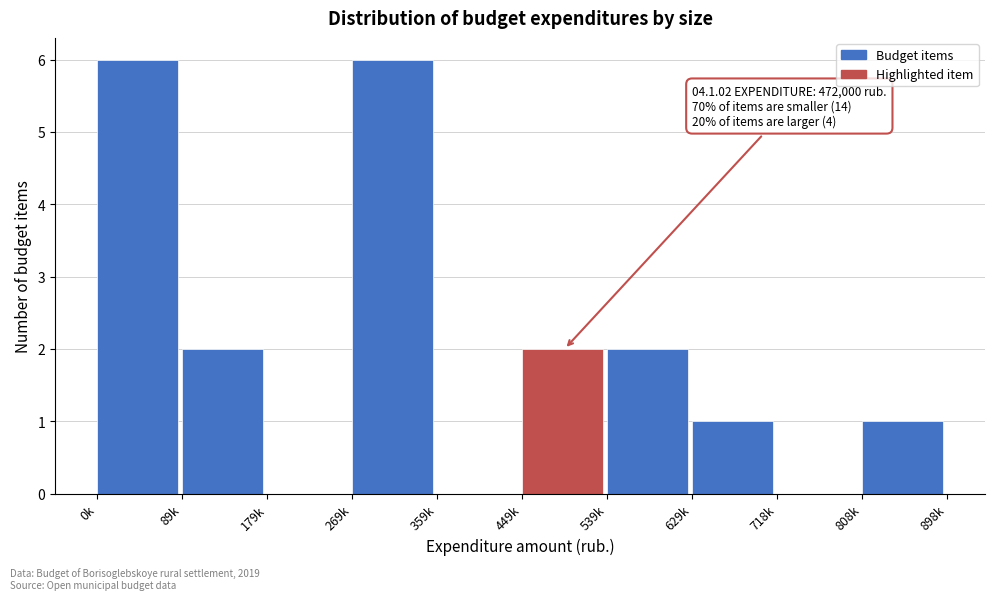

Reading left to right, what are all the values shown in this chart?

0k=6	89k=2	179k=0	269k=6	359k=0	449k=2	539k=2	629k=1	718k=0	808k=1